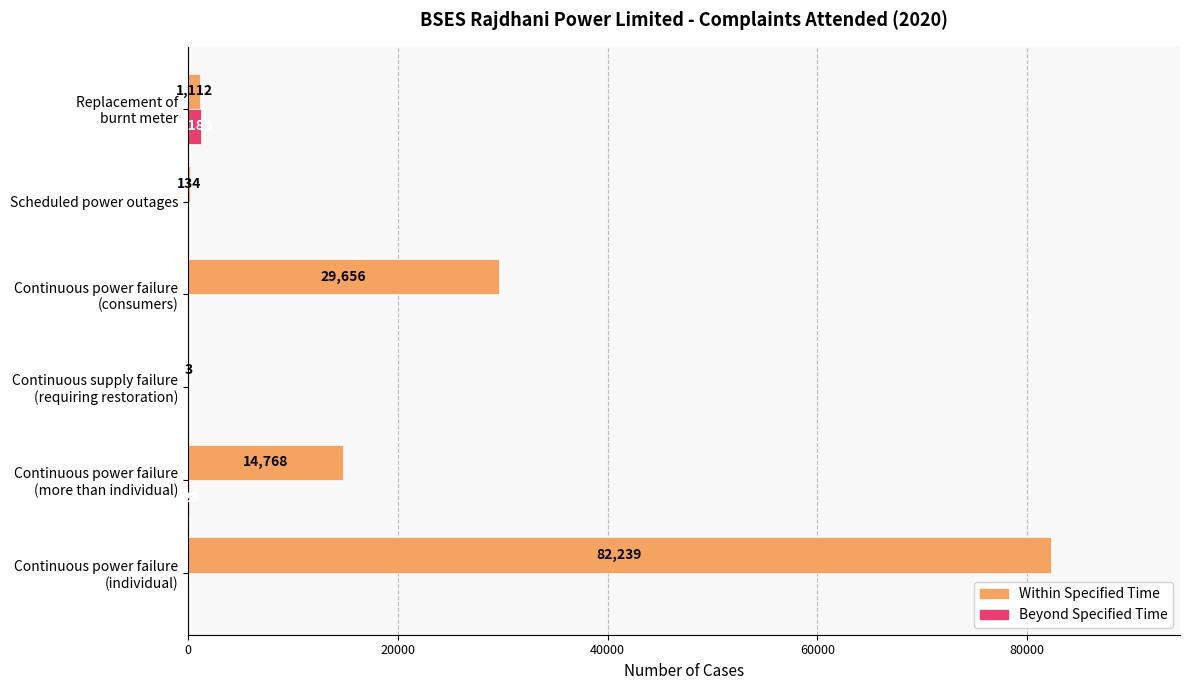

Which series has the largest total across all categories?

Within Specified Time